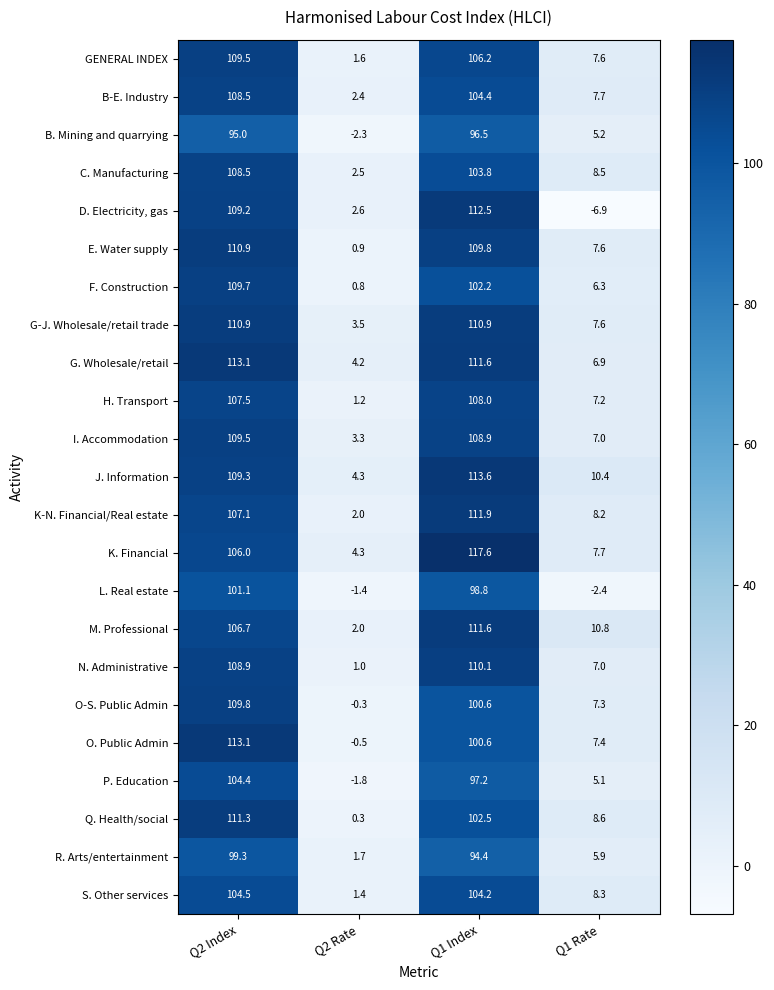

Which label corresponds to the largest value in the chart?

Q1 Index